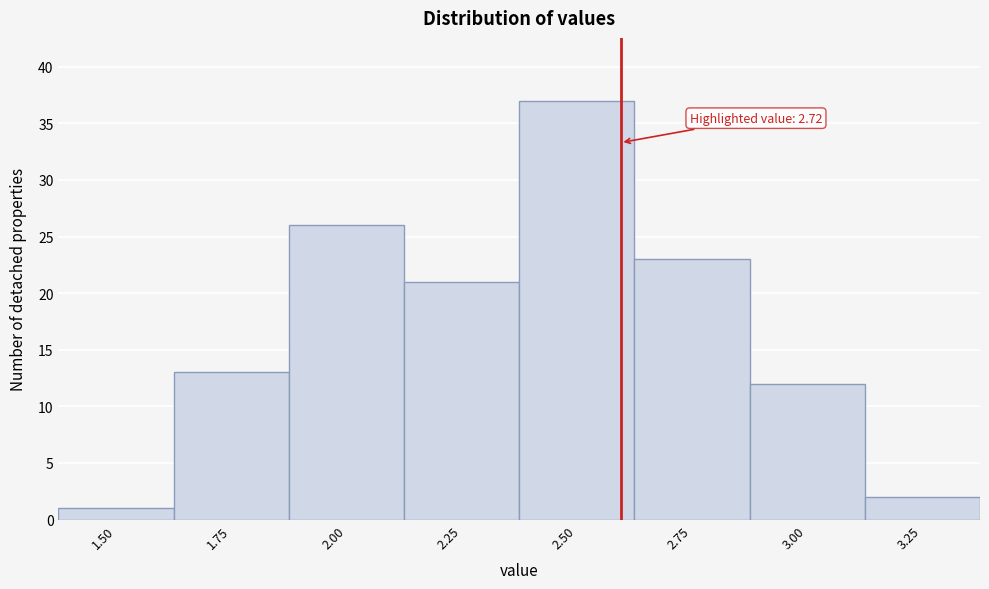

Reading left to right, transcribe all the data shown in this chart.

1	13	26	21	37	23	12	2